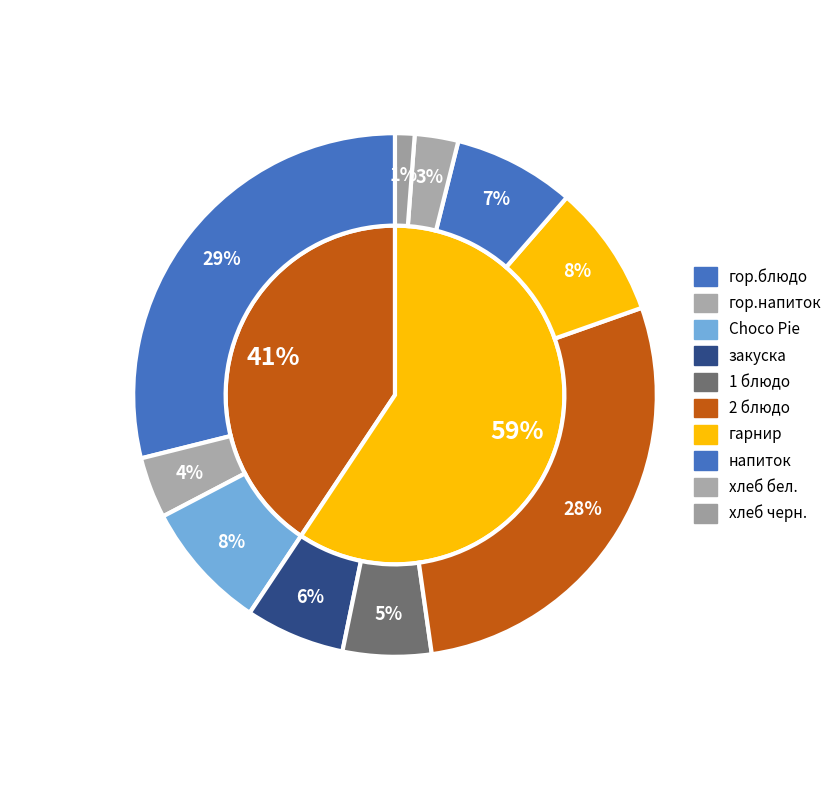

Is it true that хлеб черн. is 1% of the pie?

True